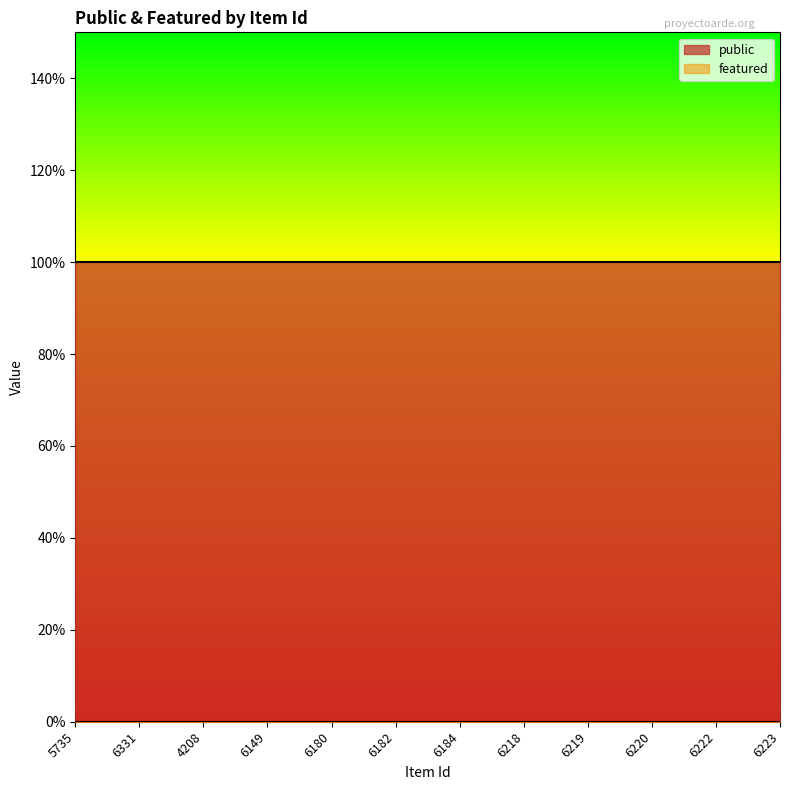

What is the value of the public point at the 1st from the left?

1